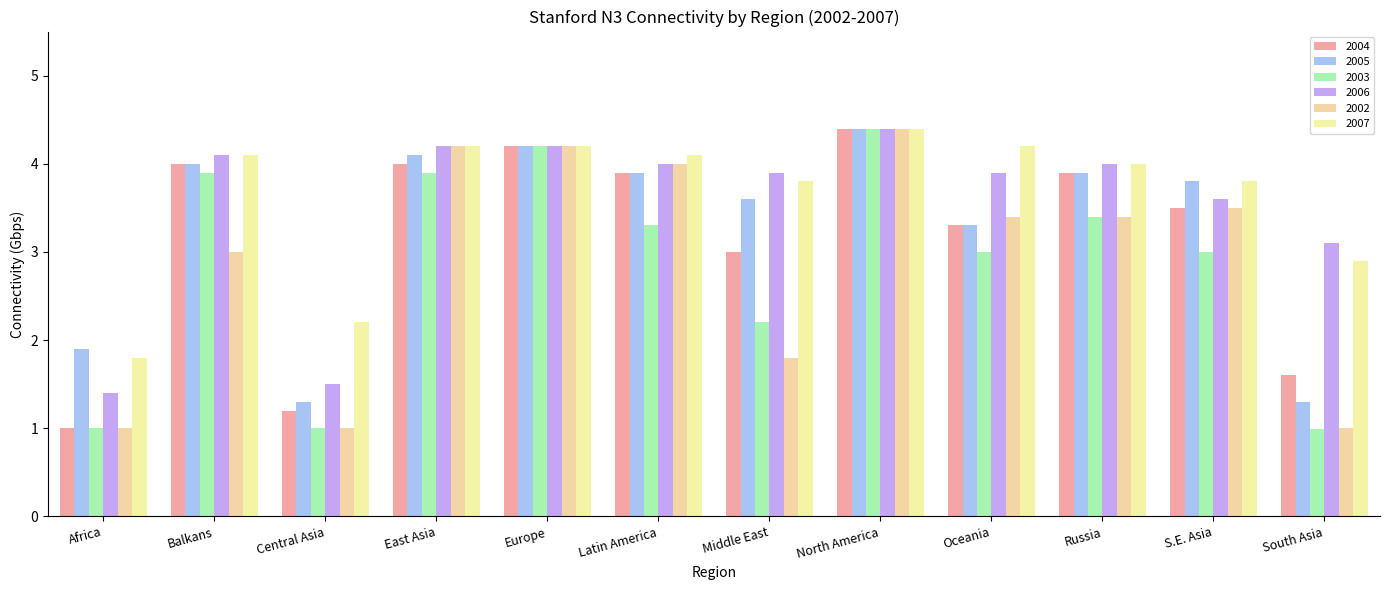

What is the total value across all series at Middle East?

18.3